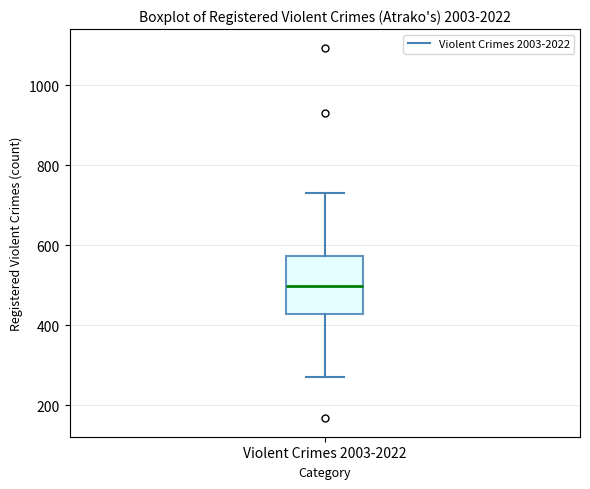

Read this box plot against the y-axis: the position of the median line, the range covered by the box, and the ends of both whiskers. The values are not printed on the chart, so give them approximately, as read against the axis.

median 500, box 420 to 580, whiskers 280 to 740